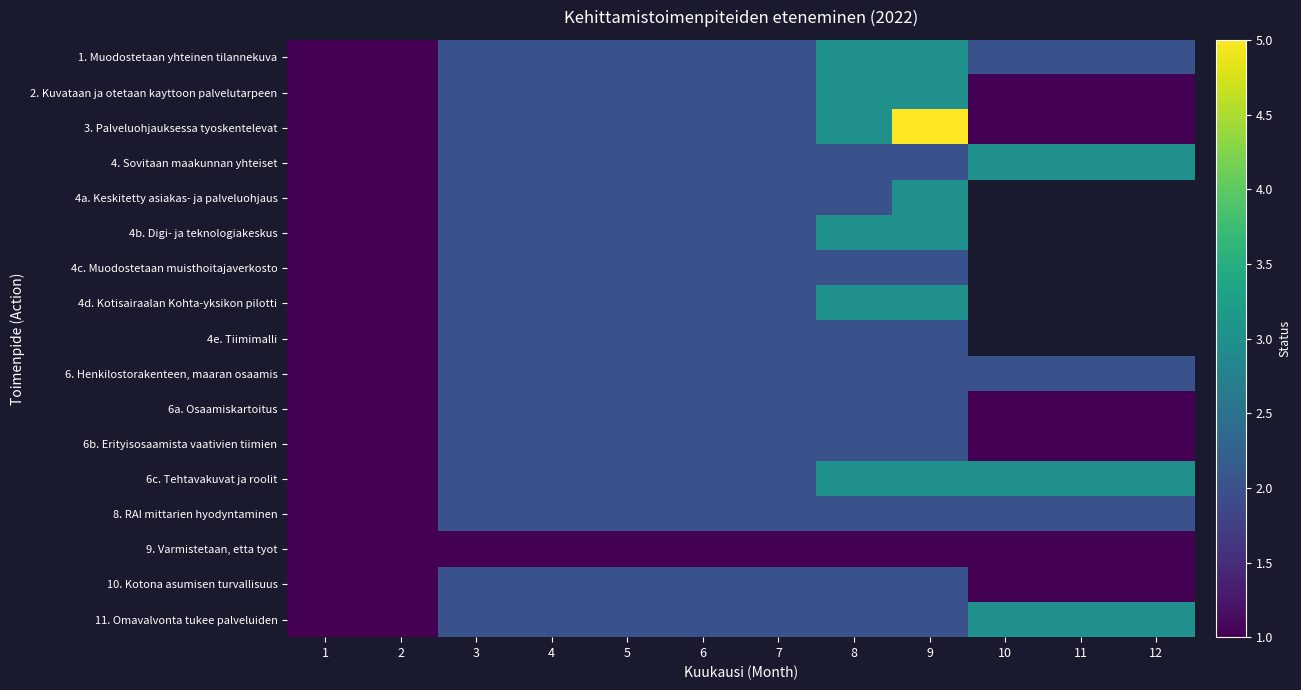

What is the maximum value for 1. Muodostetaan yhteinen tilannekuva?

3.0